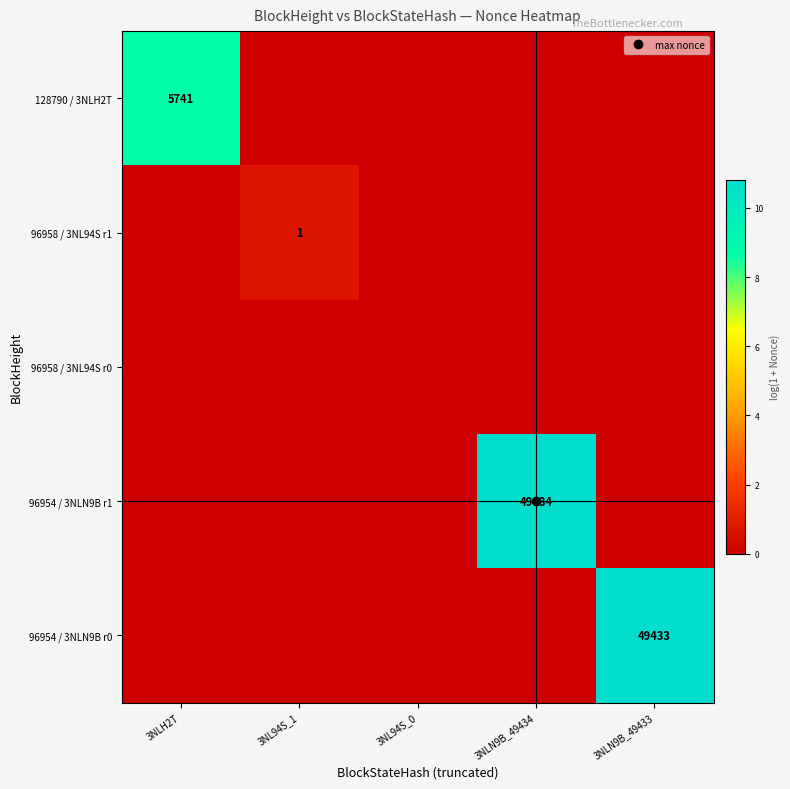

What is the difference between the highest and lowest values at 3NLN9B_49434?

10.8